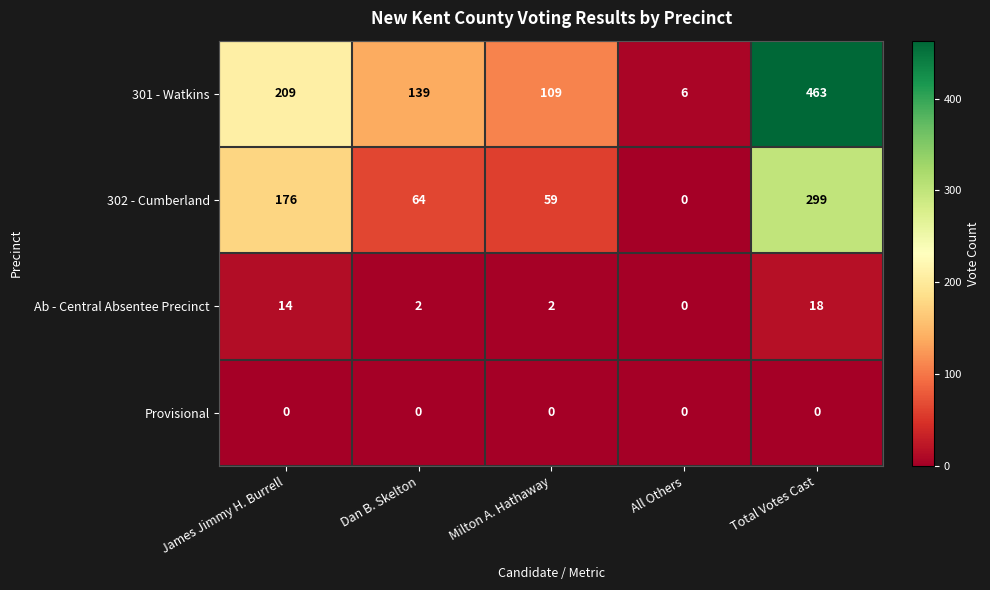

At Total Votes Cast, list the series in order from largest to smallest.

301 - Watkins, 302 - Cumberland, Ab - Central Absentee Precinct, Provisional